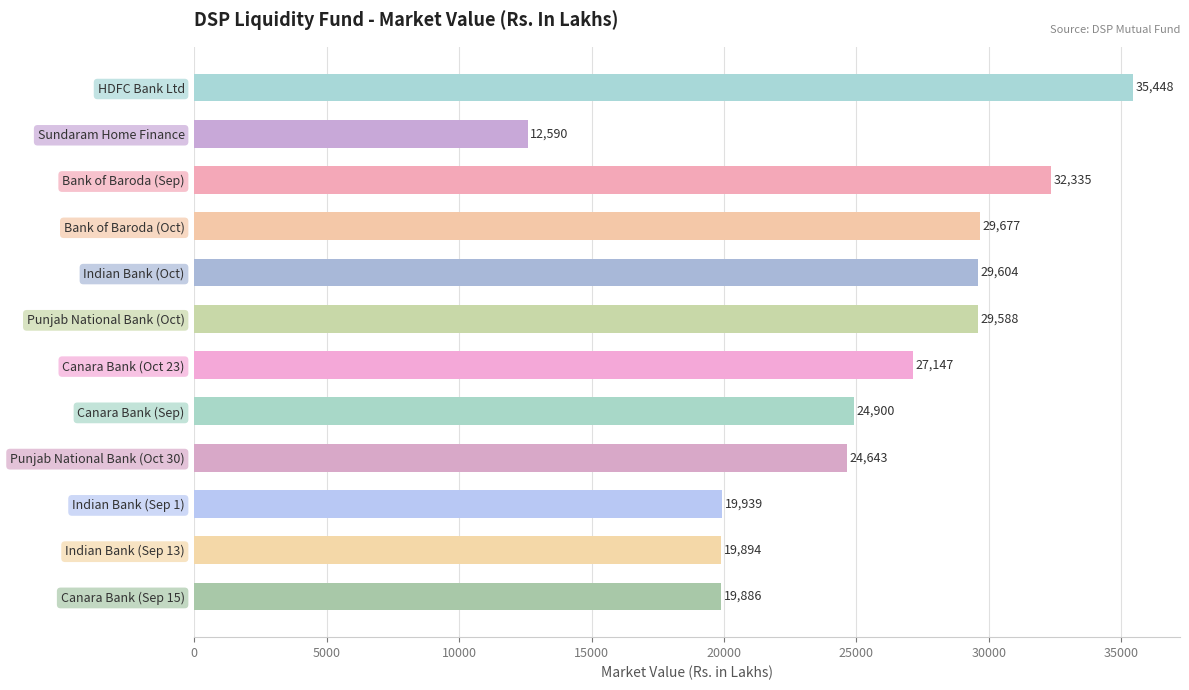

Rank the categories by value from highest to lowest.

HDFC Bank Ltd, Bank of Baroda (Sep), Bank of Baroda (Oct), Indian Bank (Oct), Punjab National Bank (Oct), Canara Bank (Oct 23), Canara Bank (Sep), Punjab National Bank (Oct 30), Indian Bank (Sep 1), Indian Bank (Sep 13), Canara Bank (Sep 15), Sundaram Home Finance